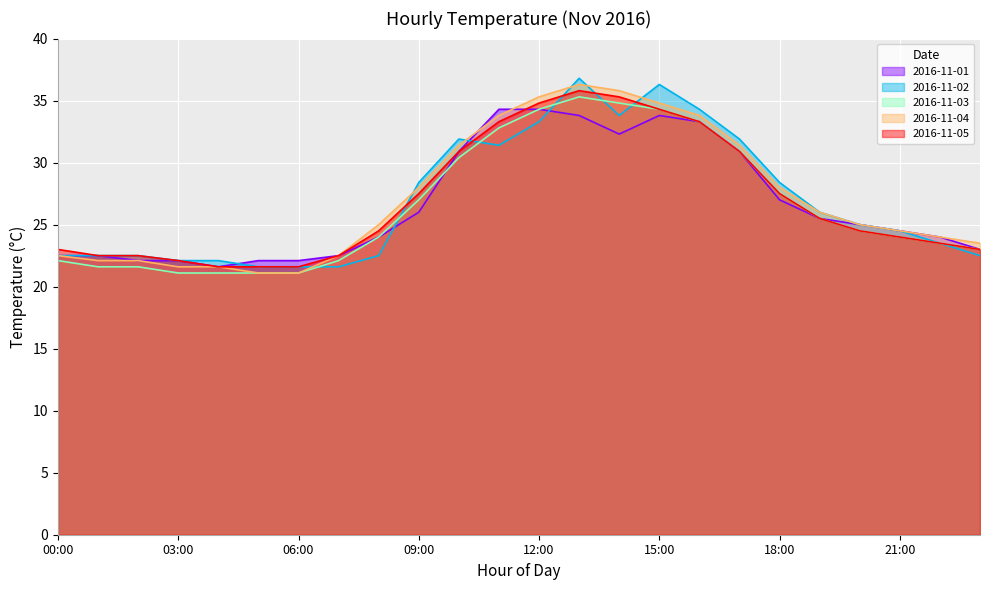

What is the label of the 14th point from the right?

10:00